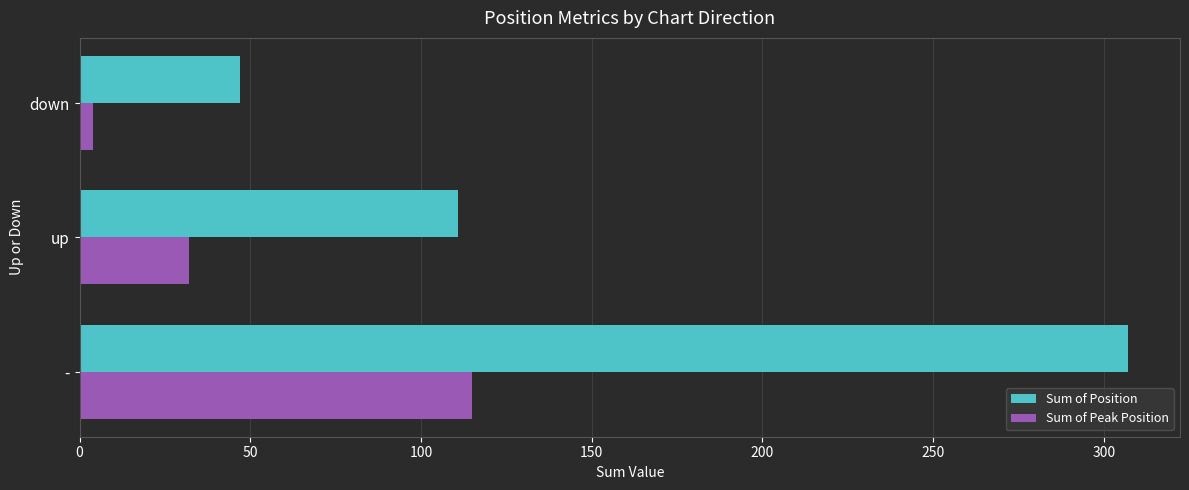

What is the difference between the maximum and minimum values in the Sum of Peak Position series?

111